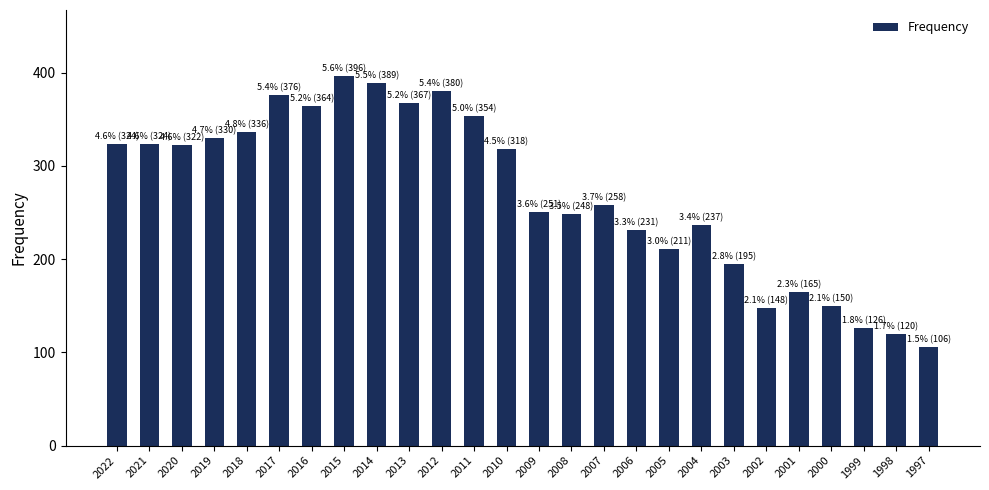

What is the average value?

270